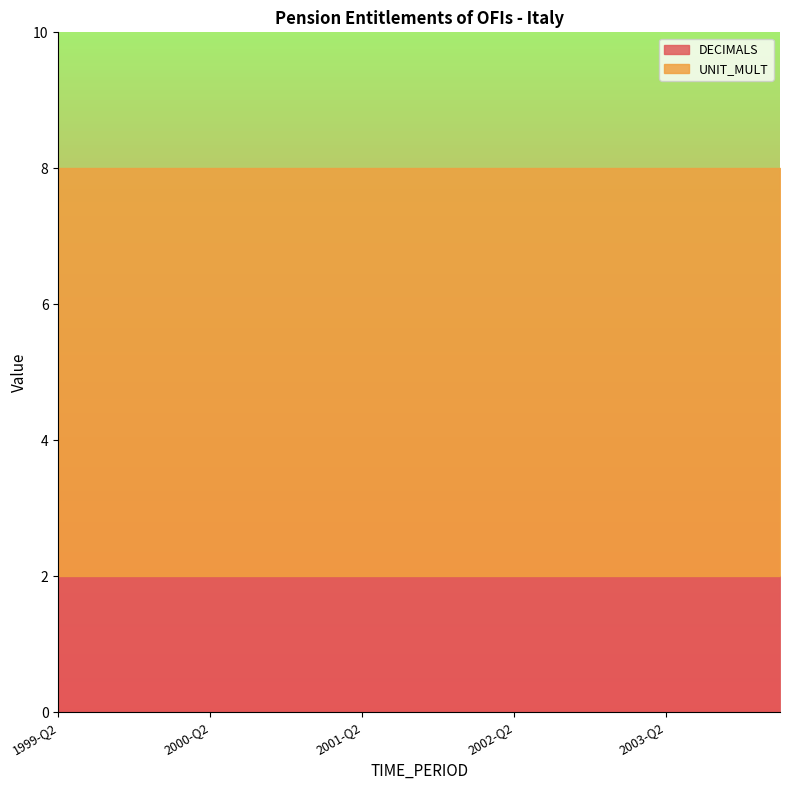

What is the lowest value of the DECIMALS series?

2